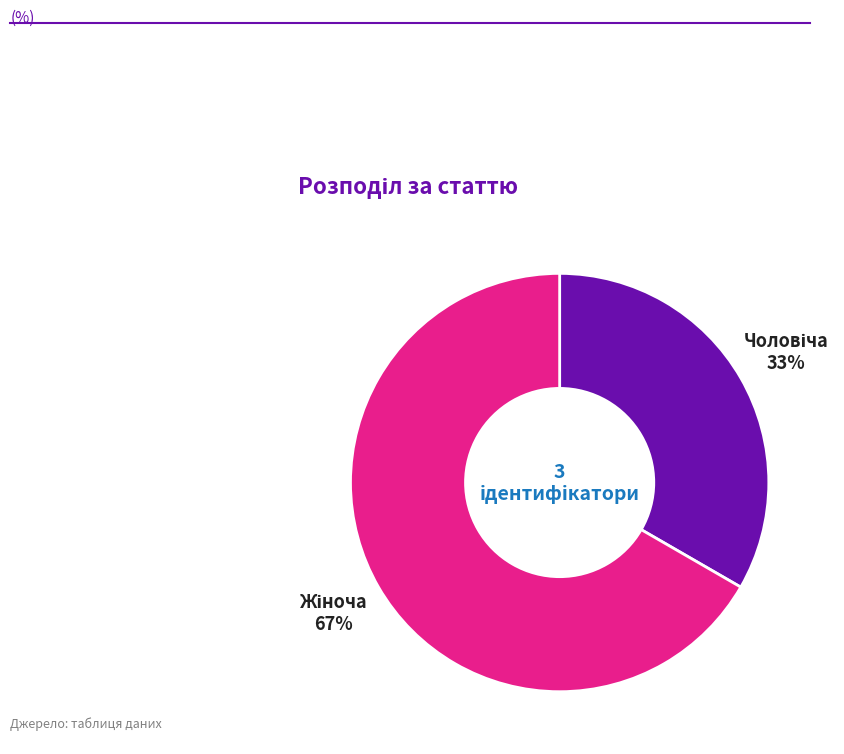

Does any single category account for the majority?

Yes